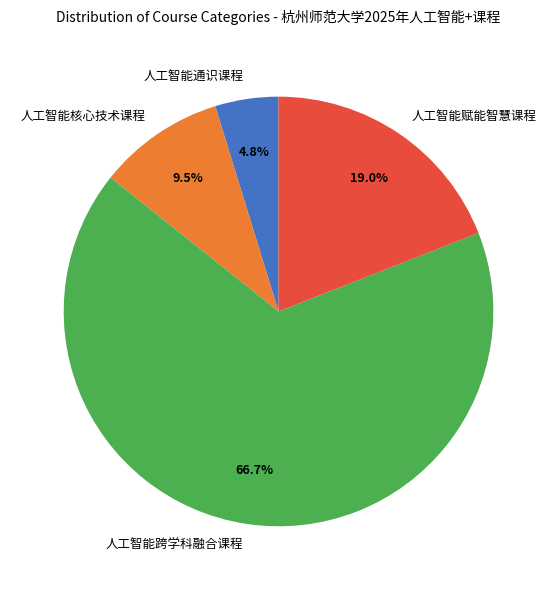

Which category has the smallest portion of the pie?

人工智能通识课程